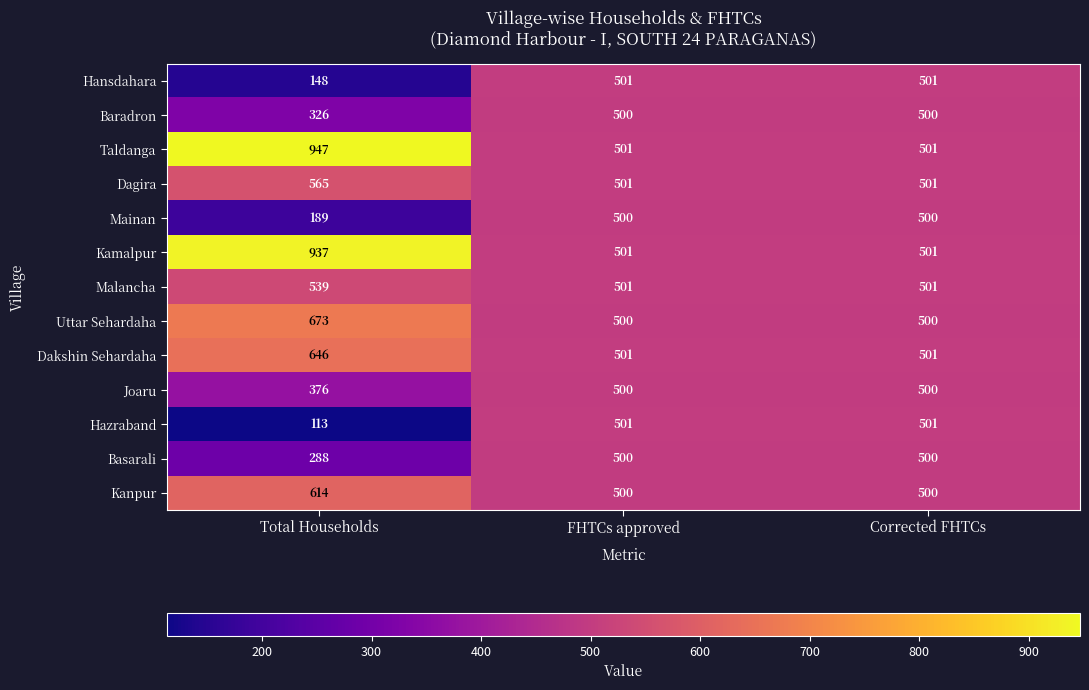

What is the sum of all Hazraband values?

1115